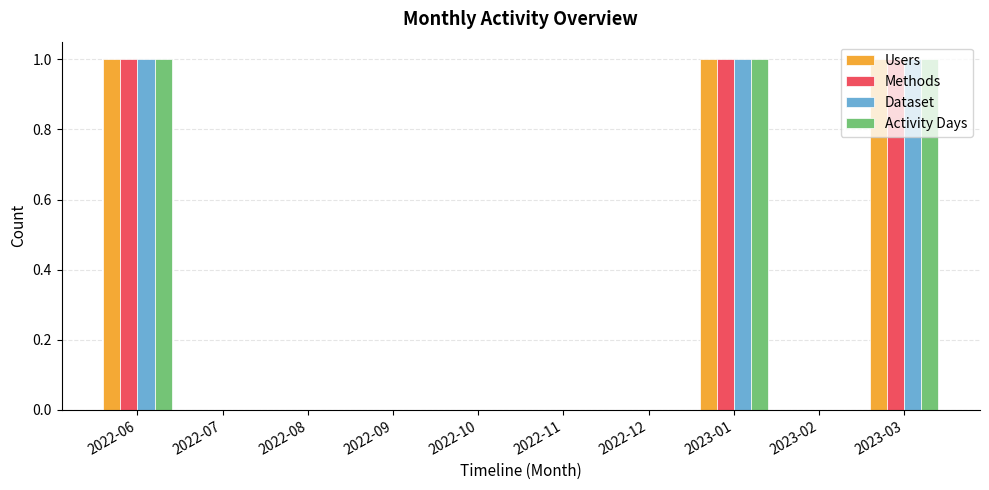

What is the total value across all series at 2023-03?

4